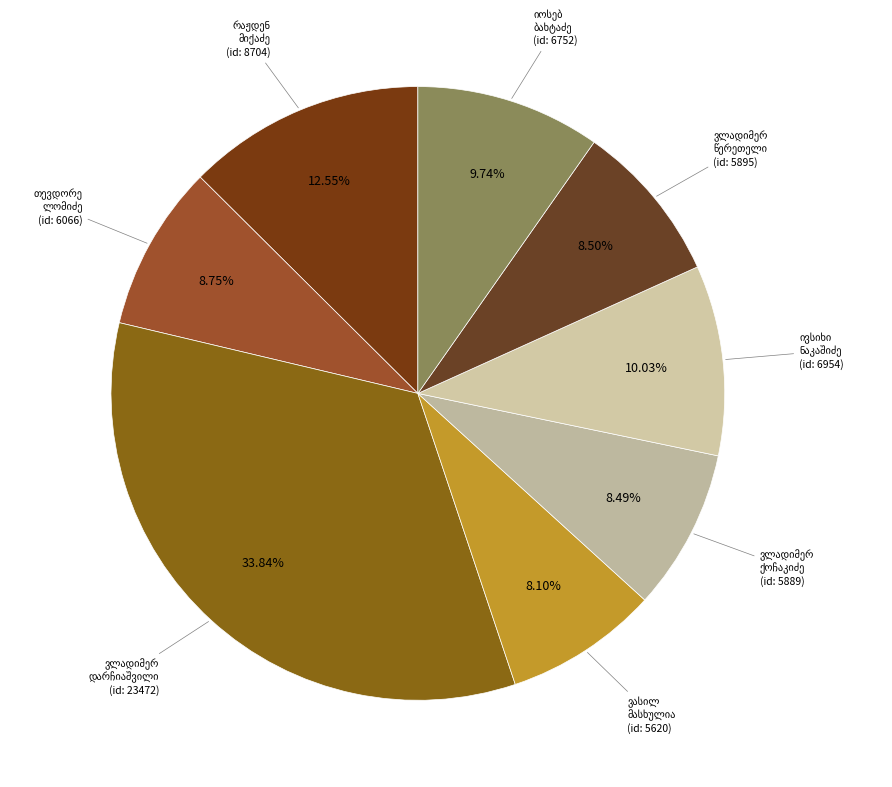

To the nearest percent, what portion does ვასილ ალექსანდრეს ძე მასხულია represent?

8%